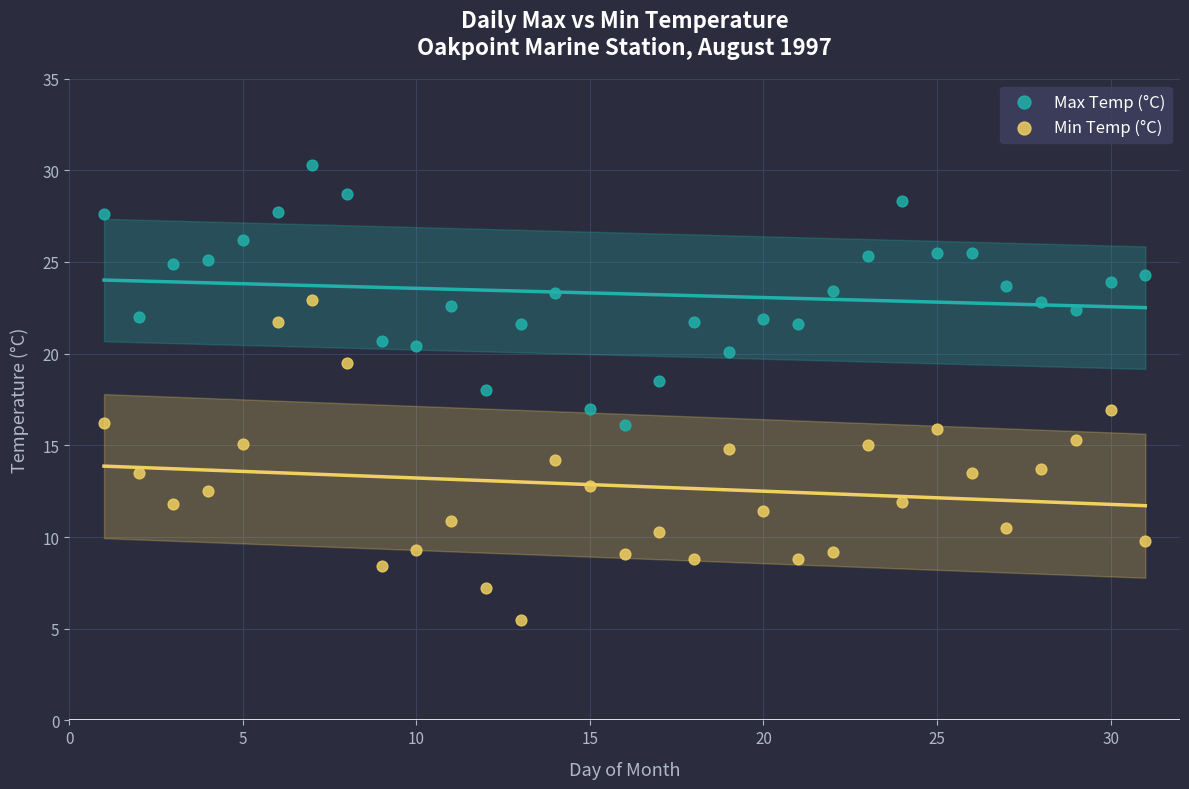

What are all the series names shown in the legend?

Max Temp (°C), Min Temp (°C)